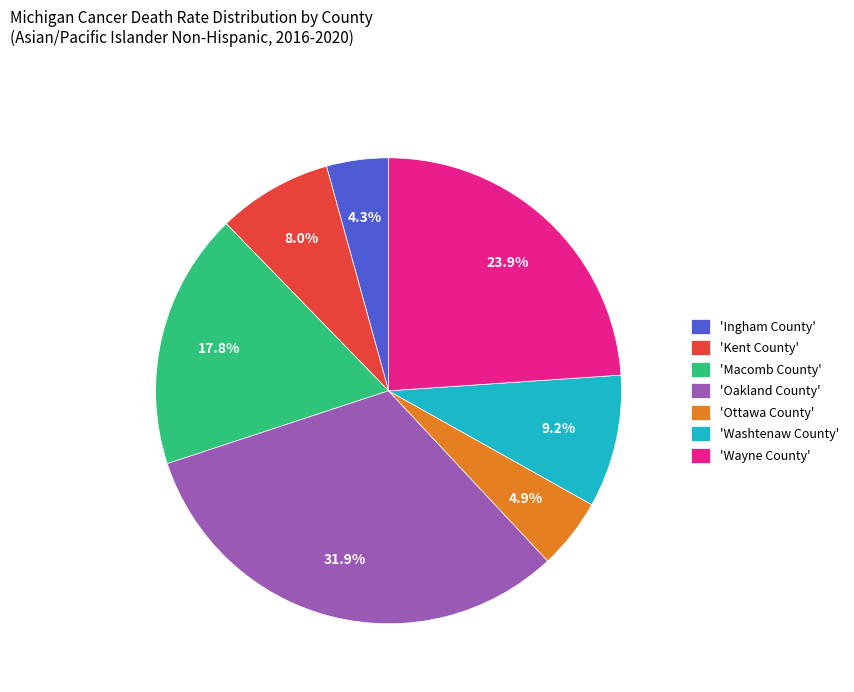

What percentage is NOT represented by 'Macomb County'?

82.2%